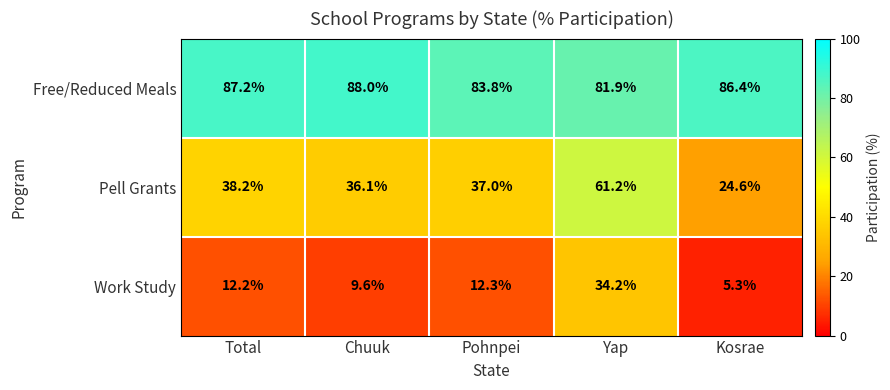

Is it true that Free/Reduced Meals equals 43.2 at Kosrae?

False